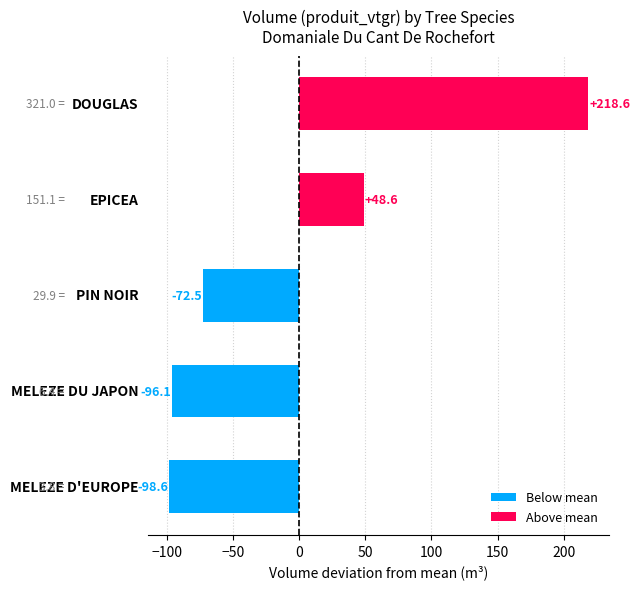

How many categories are shown in the chart?

5